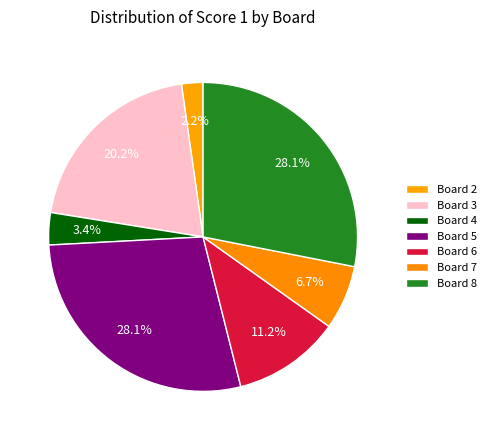

Count the number of slices in the pie.

7